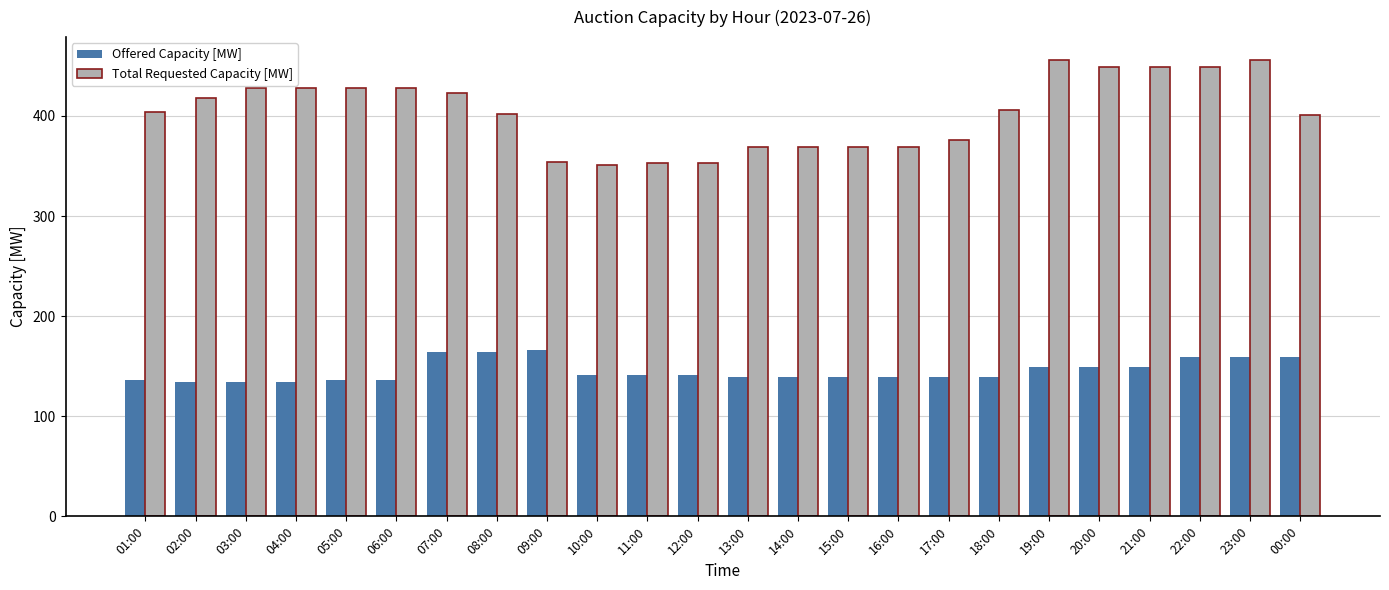

What is the difference between the highest and lowest values at 07:00?

259